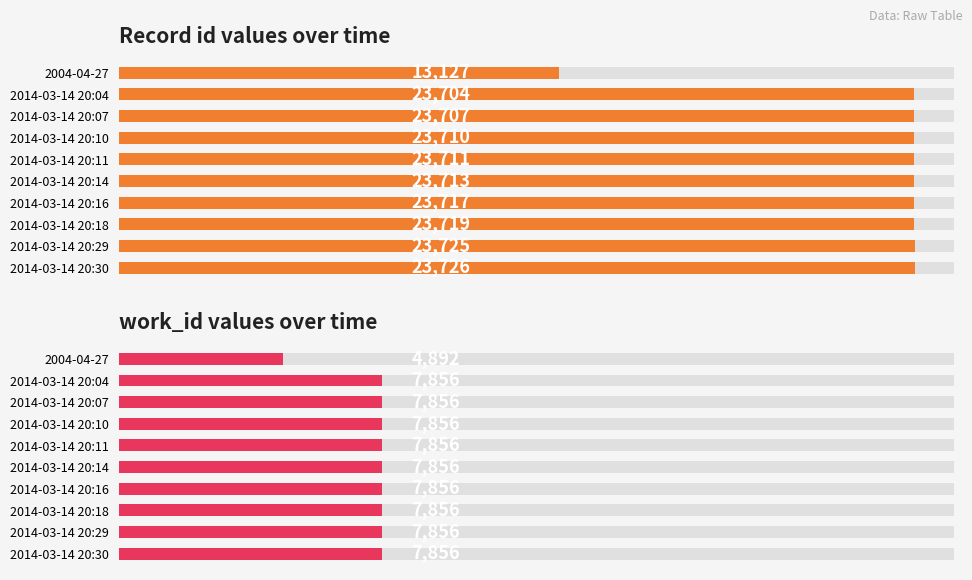

What position from the right is 2014-03-14 20:16?

4